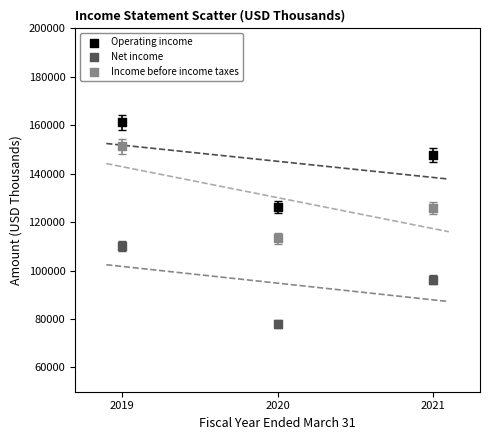

In the Net income series, what Y value is closest to 94068?

96314